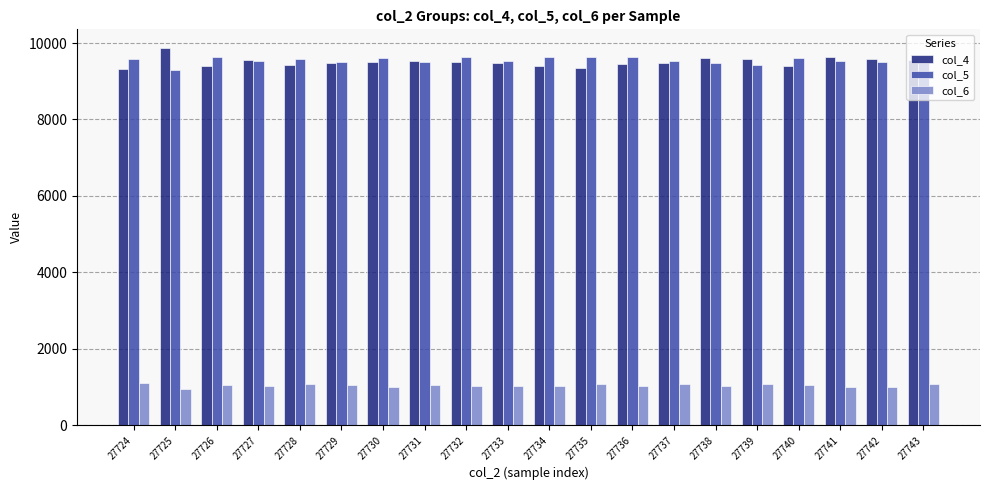

At how many categories does at least one series exceed 8215?

20